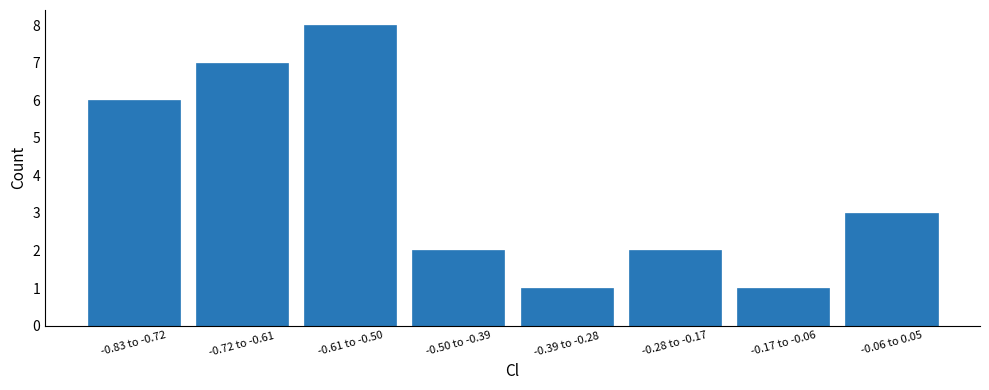

Reading left to right, extract all data points from this chart.

-0.83 to -0.72=6	-0.72 to -0.61=7	-0.61 to -0.50=8	-0.50 to -0.39=2	-0.39 to -0.28=1	-0.28 to -0.17=2	-0.17 to -0.06=1	-0.06 to 0.05=3